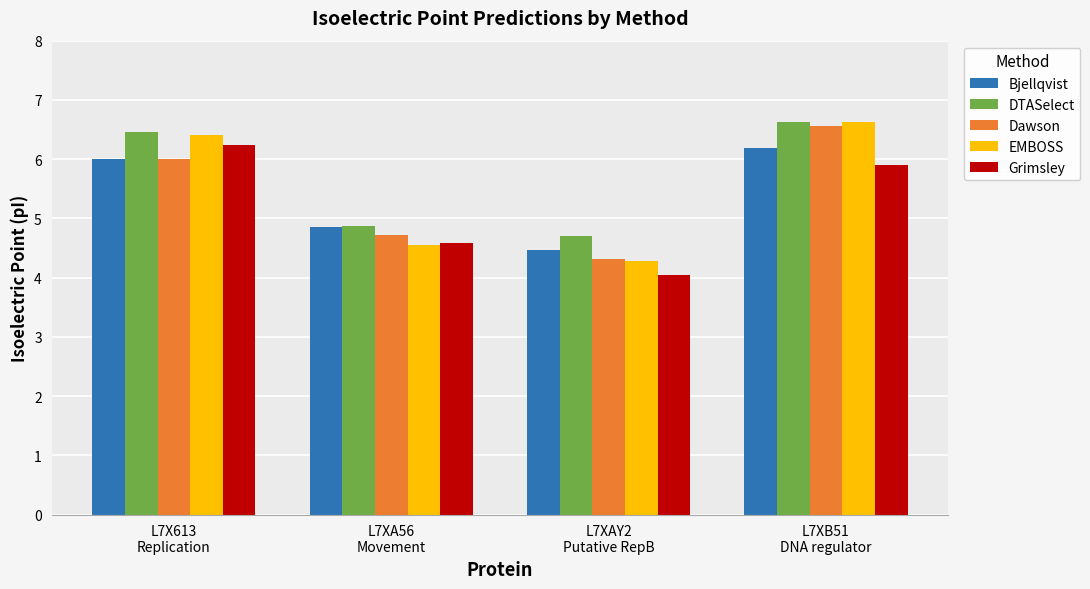

Which label corresponds to the smallest value in the chart?

L7XAY2
Putative RepB